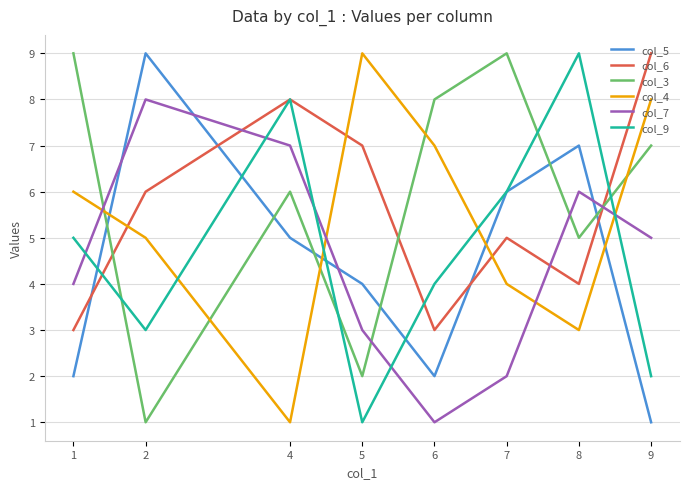

Does the chart have visible grid lines?

Yes